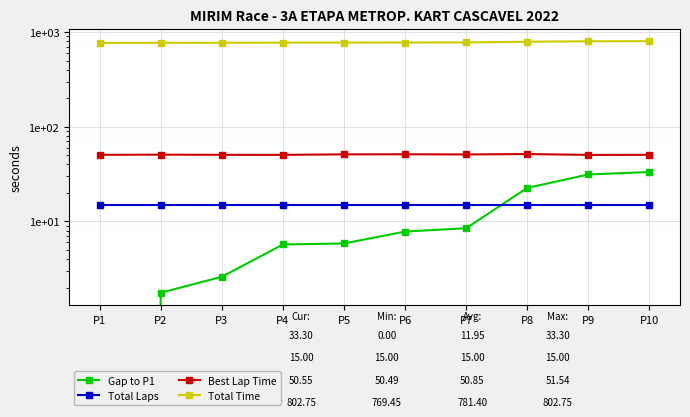

True or false: Total Laps and Gap to P1 intersect in this chart.

True